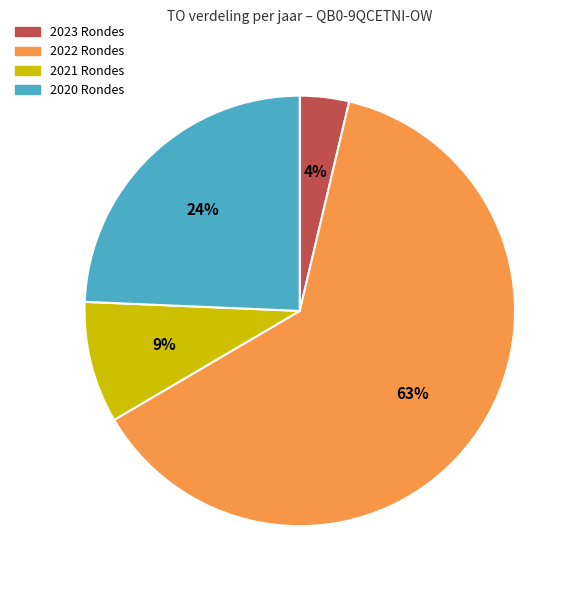

To the nearest percent, what percentage of the pie is 2023 Rondes?

4%